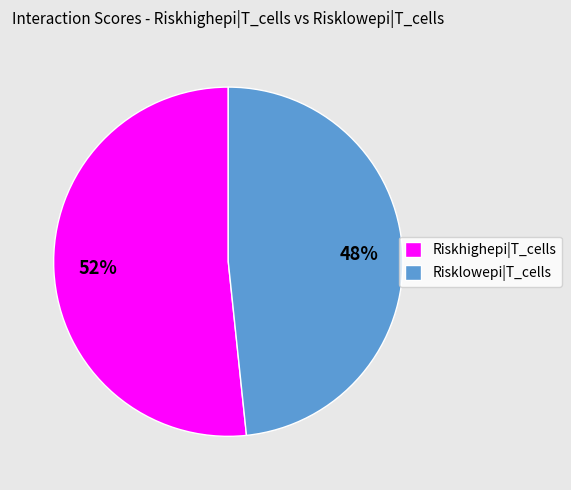

Is it true that Riskhighepi|T_cells is 52% of the pie?

True